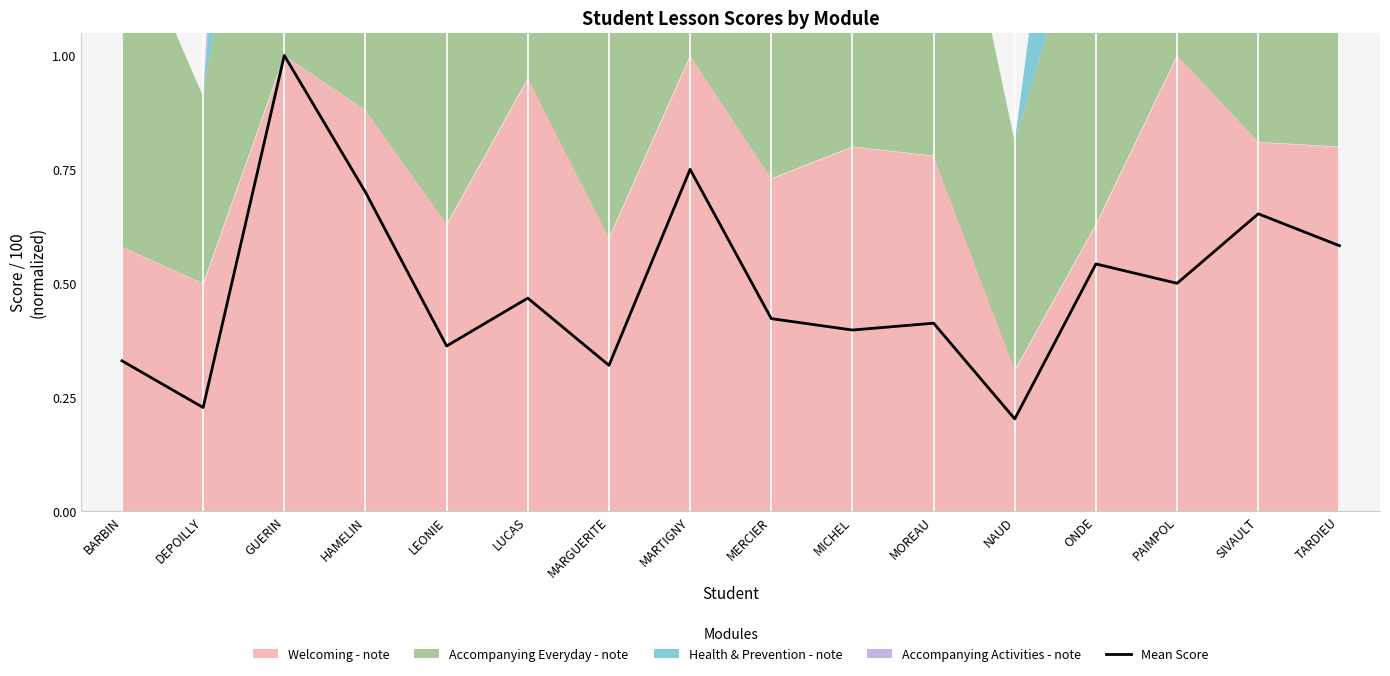

Reading right to left, what are all the values shown in this chart?

TARDIEU=0.6	SIVAULT=0.7	PAIMPOL=0.5	ONDE=0.5	NAUD=0.2	MOREAU=0.4	MICHEL=0.4	MERCIER=0.4	MARTIGNY=0.8	MARGUERITE=0.3	LUCAS=0.5	LEONIE=0.4	HAMELIN=0.7	GUERIN=1.0	DEPOILLY=0.2	BARBIN=0.3